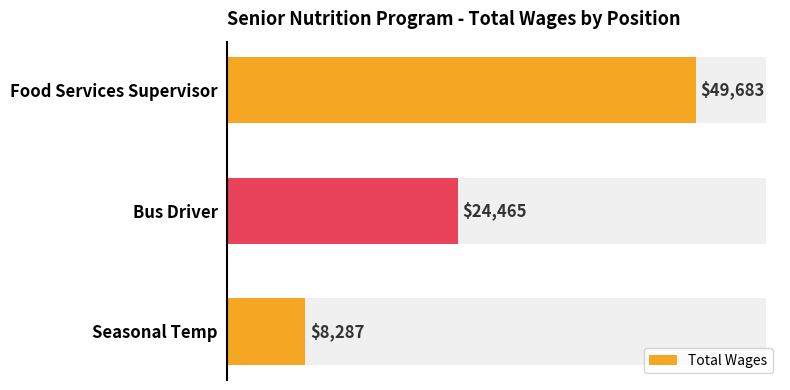

What is the difference between the maximum and minimum values?

41396